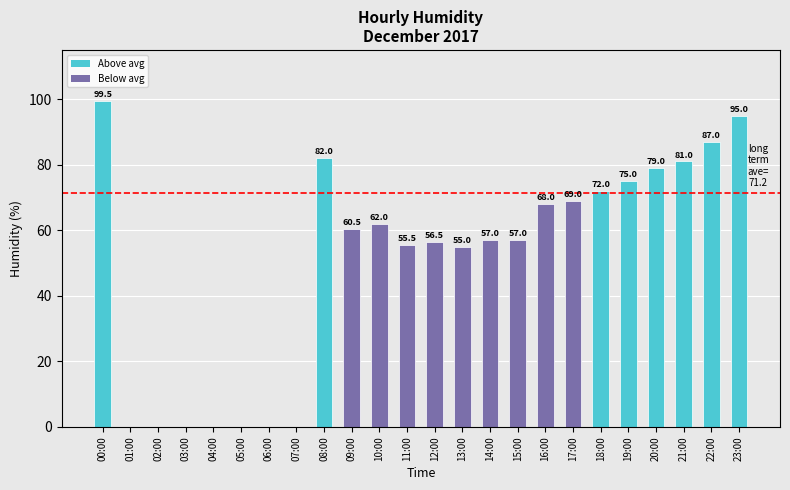

Which has a higher value, 15:00 or 01:00?

15:00